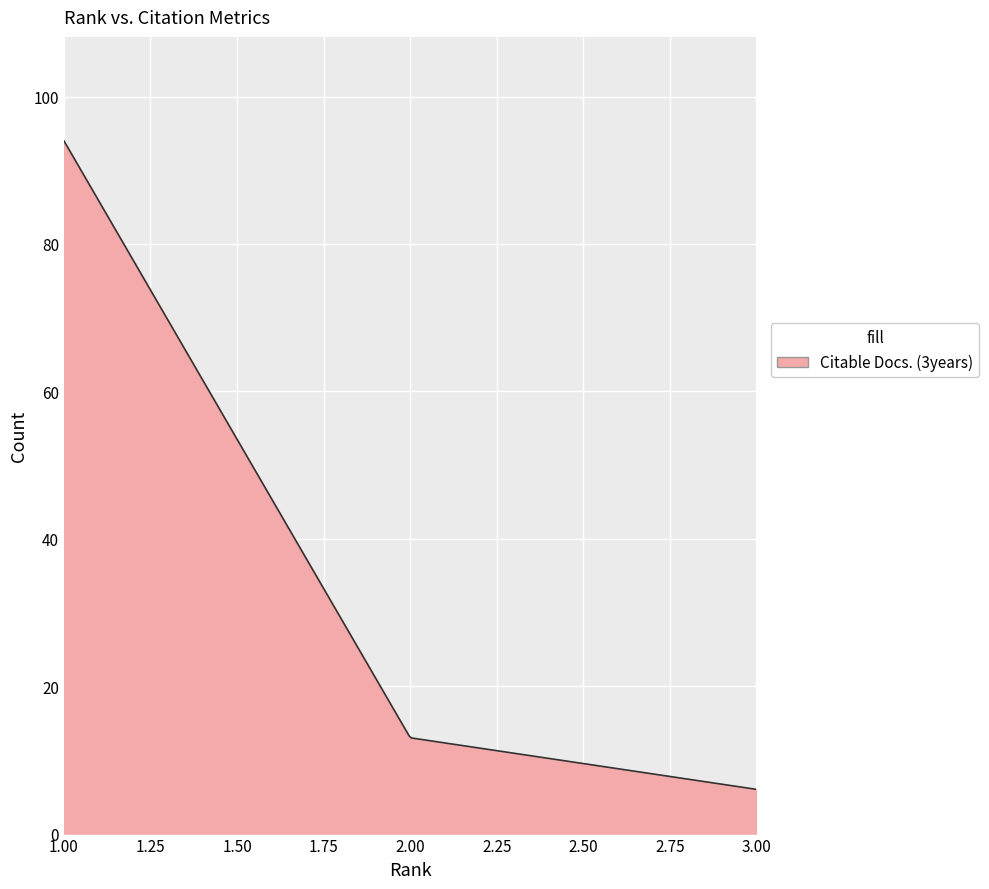

What is the minimum value shown in the chart?

6.0